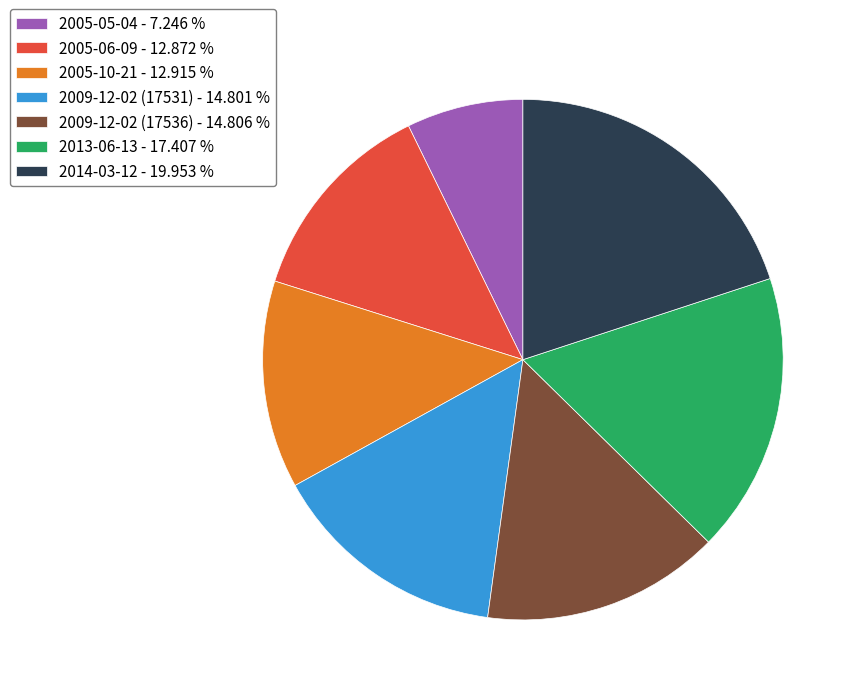

True or false: 2005-06-09 accounts for 13% of the total.

True